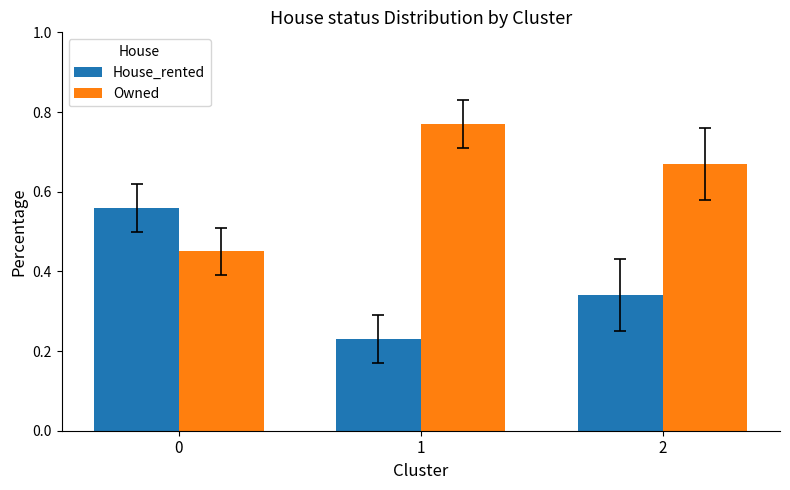

What is the difference between the highest and lowest values at 0?

0.1